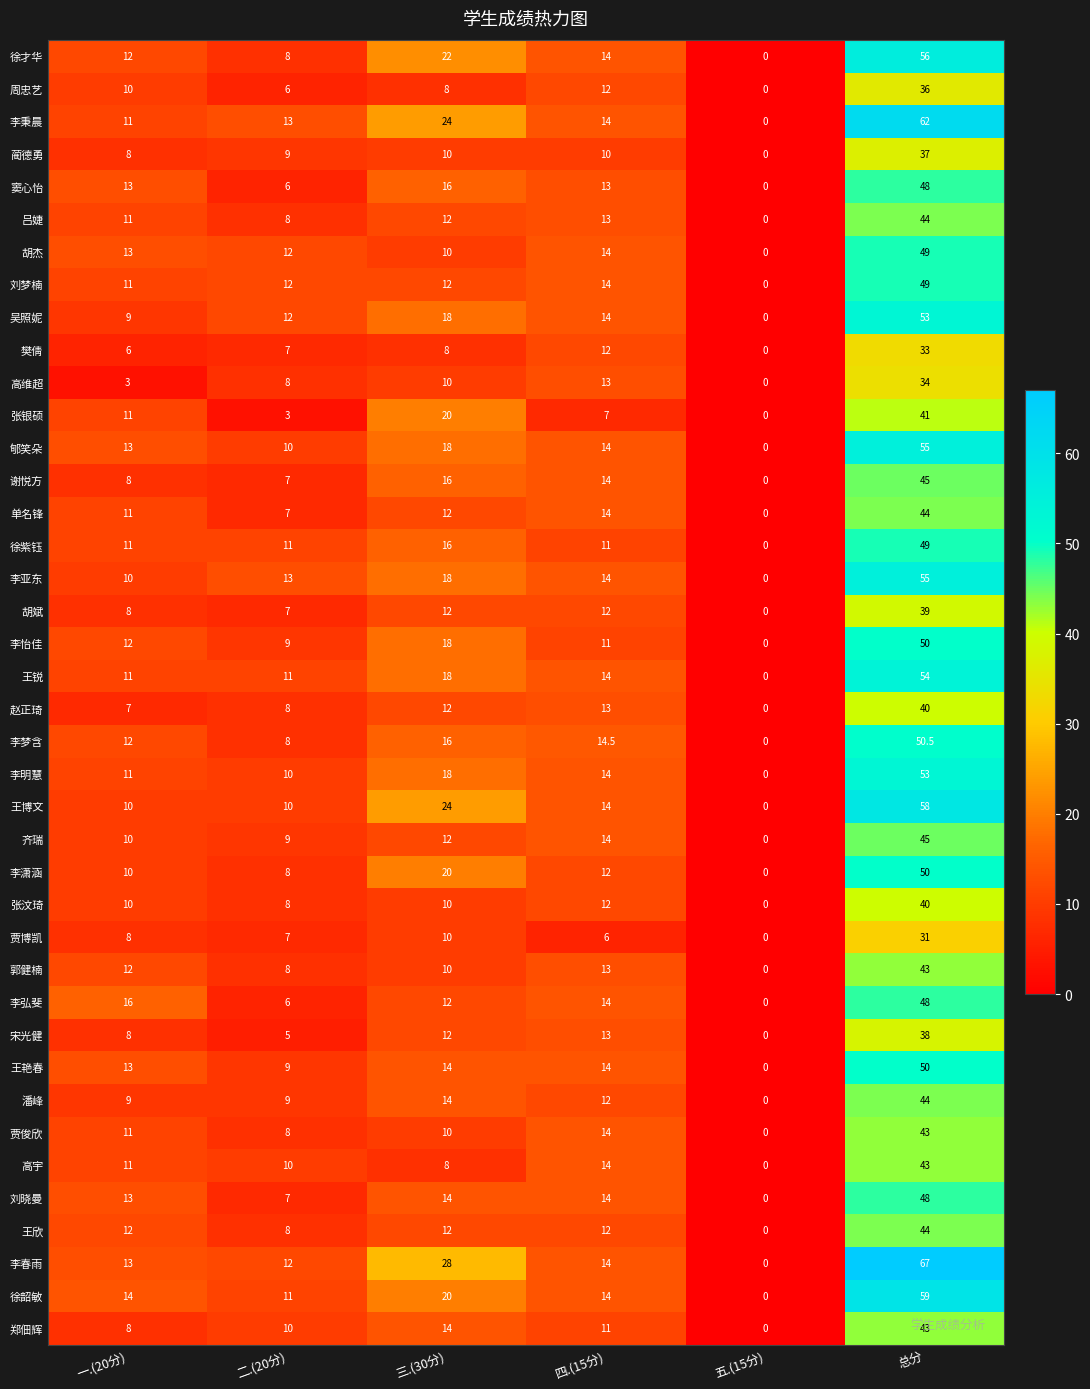

Is it true that 李怡佳 equals 9.0 at 二.(20分)?

True